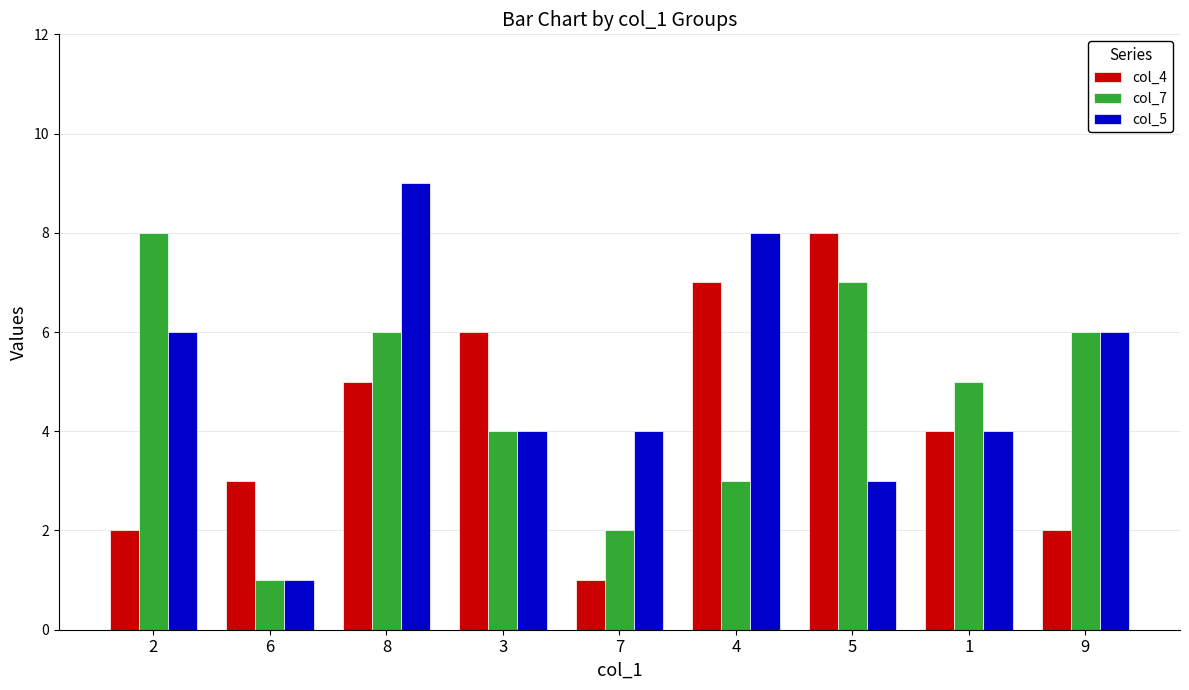

Is it true that col_4 equals 8 at 5?

True